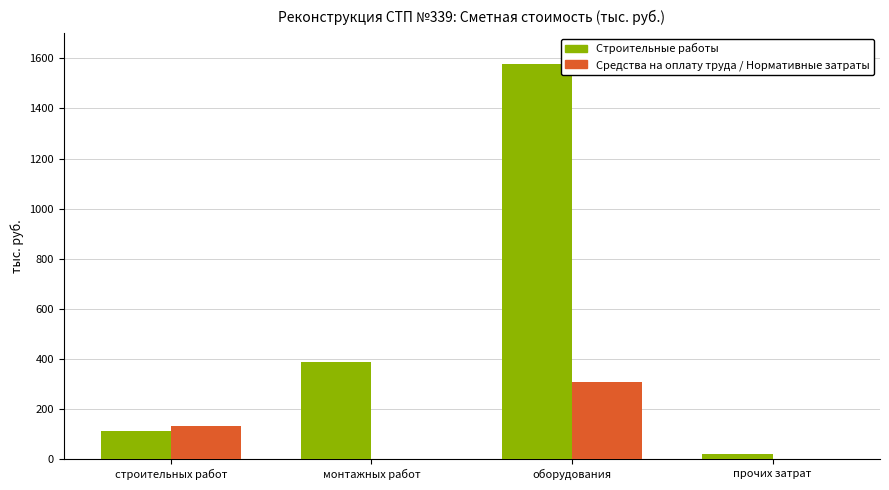

At which category is the sum across all series the highest?

оборудования